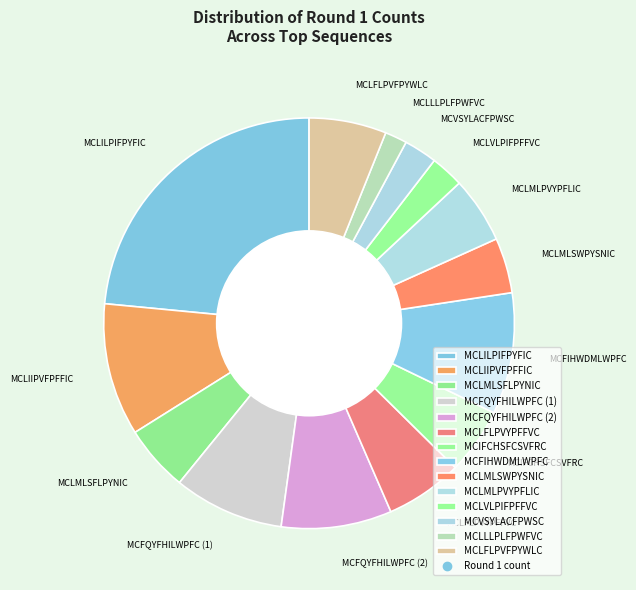

Which category has the smallest portion of the pie?

MCLLLPLFPWFVC